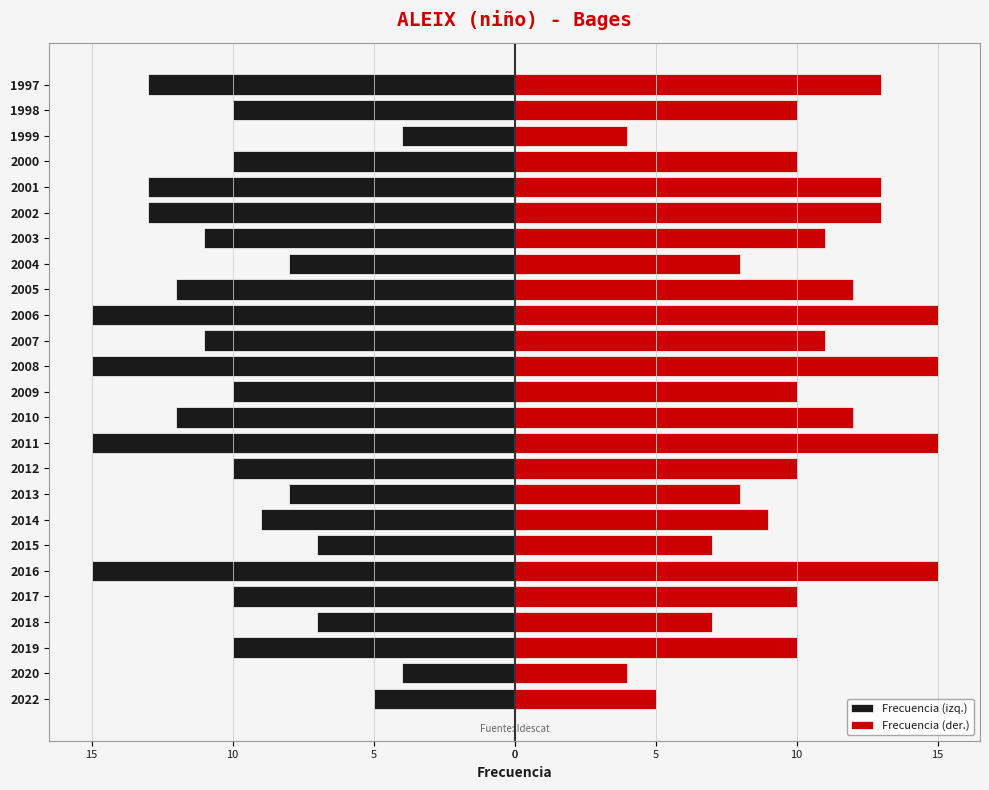

Reading left to right, what are all the values shown in this chart?

Frecuencia (izq.): -5	-4	-10	-7	-10	-15	-7	-9	-8	-10	-15	-12	-10	-15	-11	-15	-12	-8	-11	-13	-13	-10	-4	-10	-13
Frecuencia (der.): 5	4	10	7	10	15	7	9	8	10	15	12	10	15	11	15	12	8	11	13	13	10	4	10	13